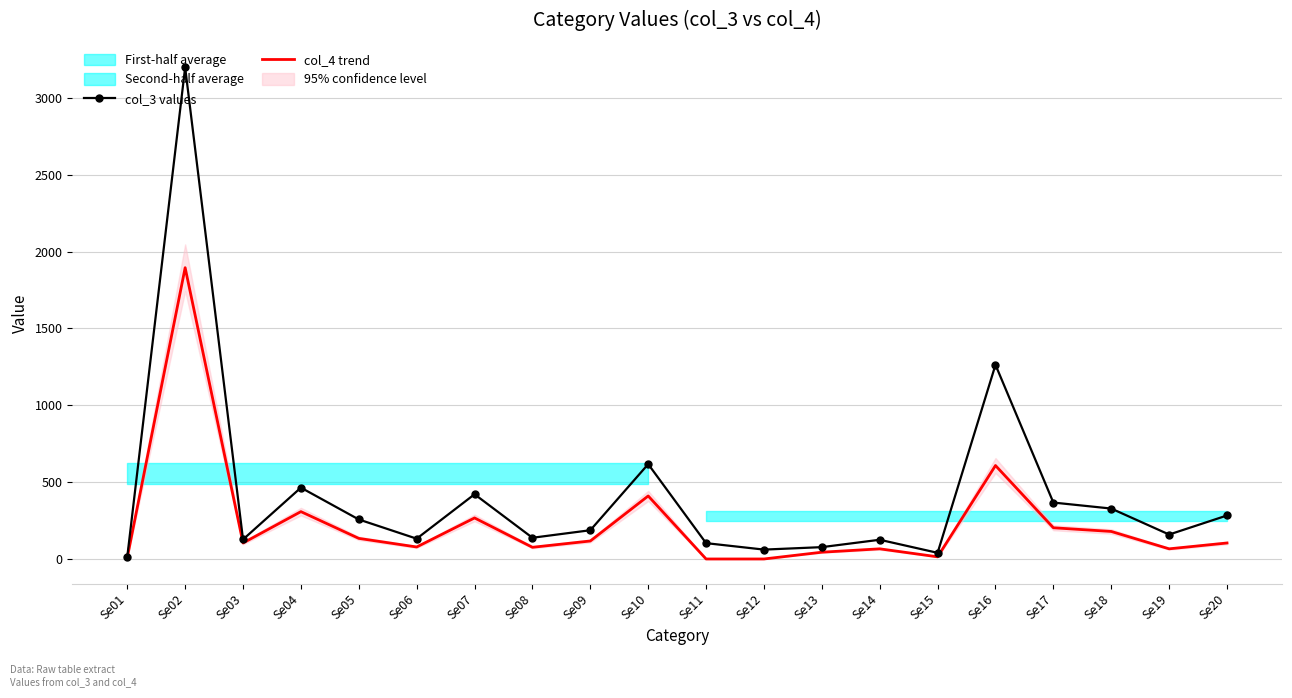

Where does the col_4 trend series first go above 104?

Se02